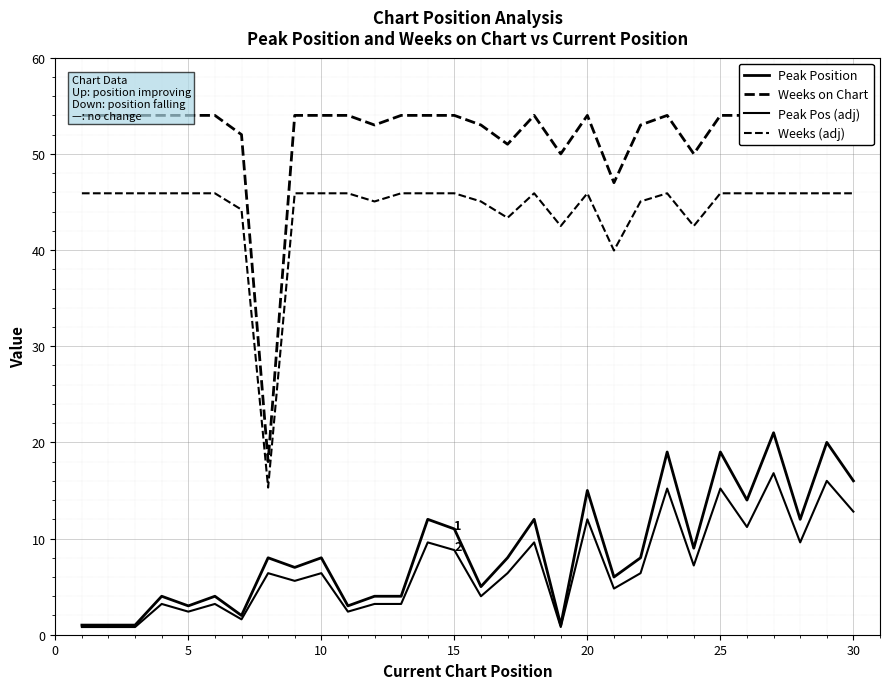

True or false: Weeks on Chart has a value of 54.0 at 5.

True